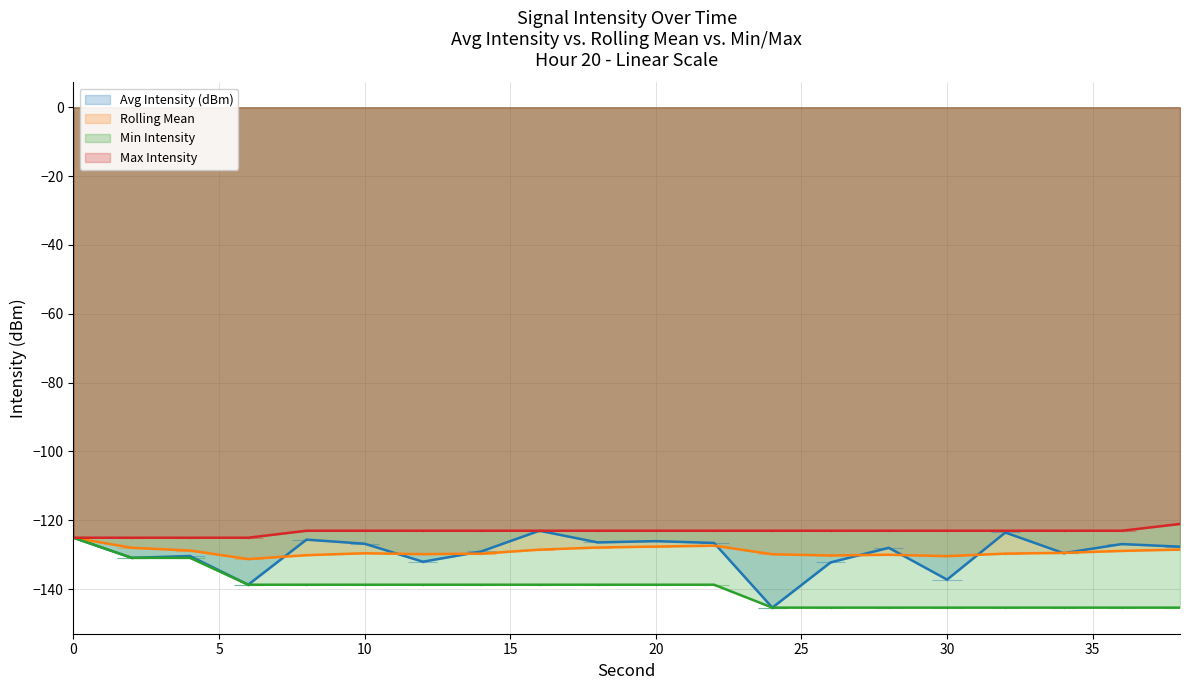

At which label does Avg Intensity (dBm) reach its minimum?

24